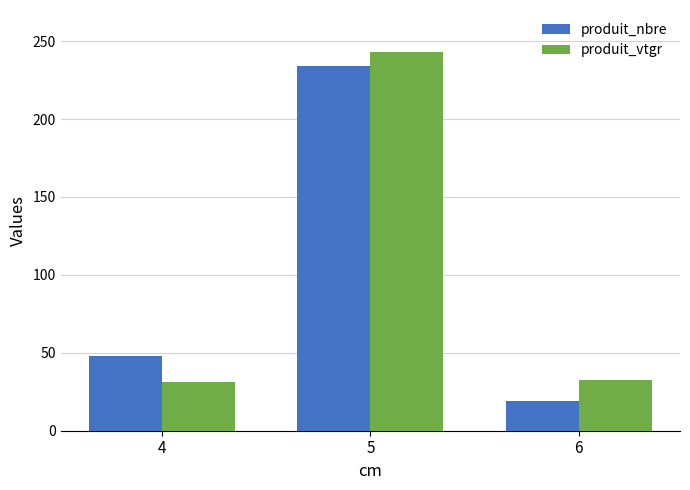

List the labels in order of produit_nbre value, largest first.

5, 4, 6